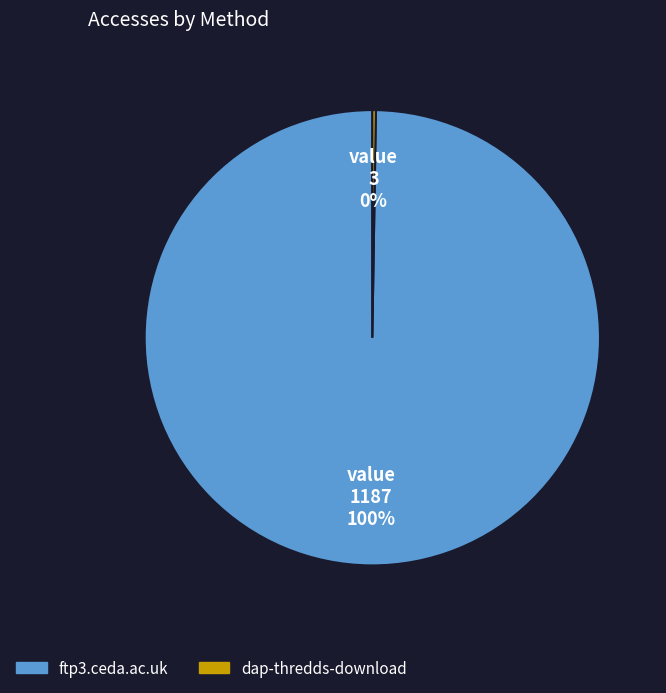

The ftp3.ceda.ac.uk slice represents 100% of the pie. True or false?

True